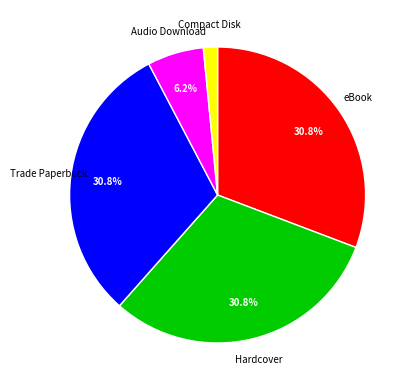

Is there any slice that represents more than half of the pie?

No